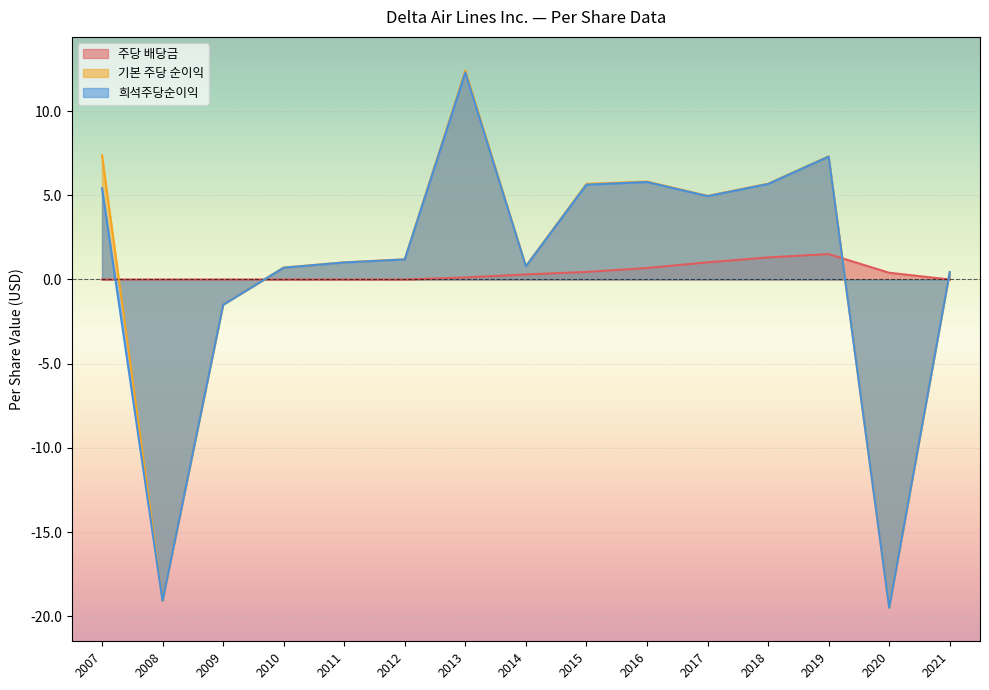

What is the greatest value displayed?

12.4